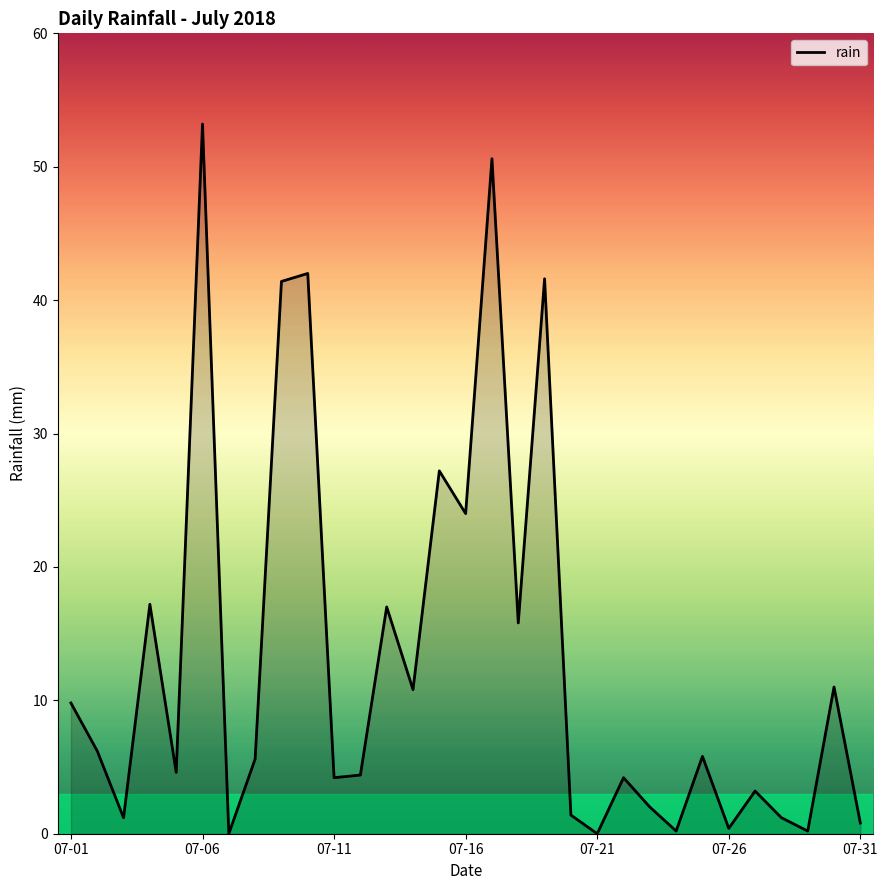

What is the average value?

13.1